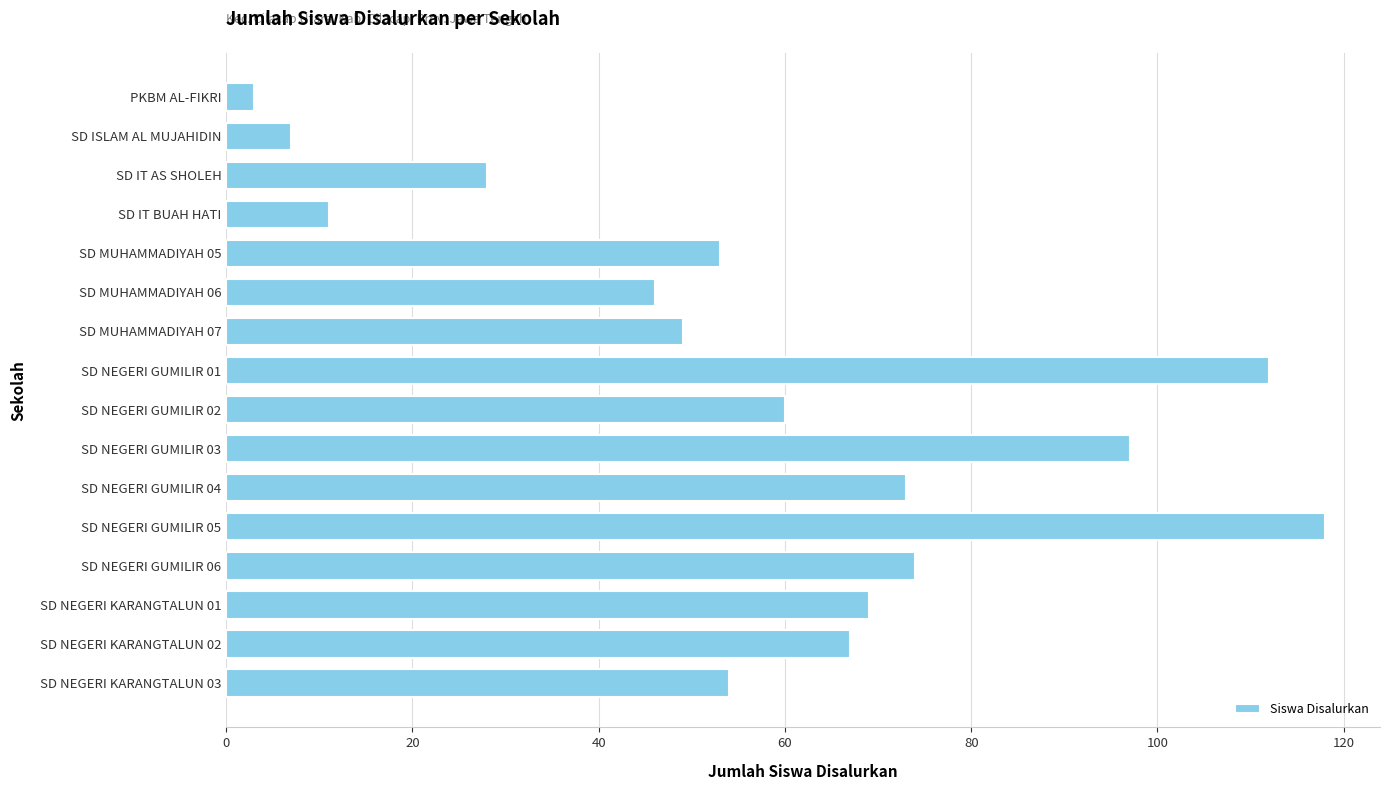

Reading top to bottom, transcribe all the data shown in this chart.

3	7	28	11	53	46	49	112	60	97	73	118	74	69	67	54